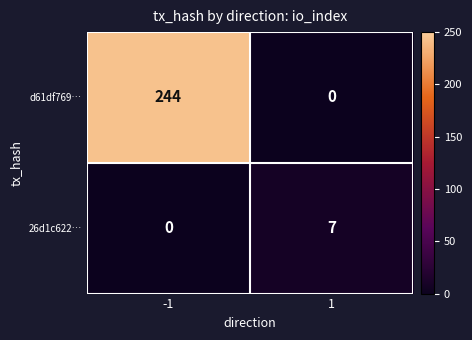

Reading left to right, what are all the values shown in this chart?

d61df769…: -1=244	1=0
26d1c622…: -1=0	1=7